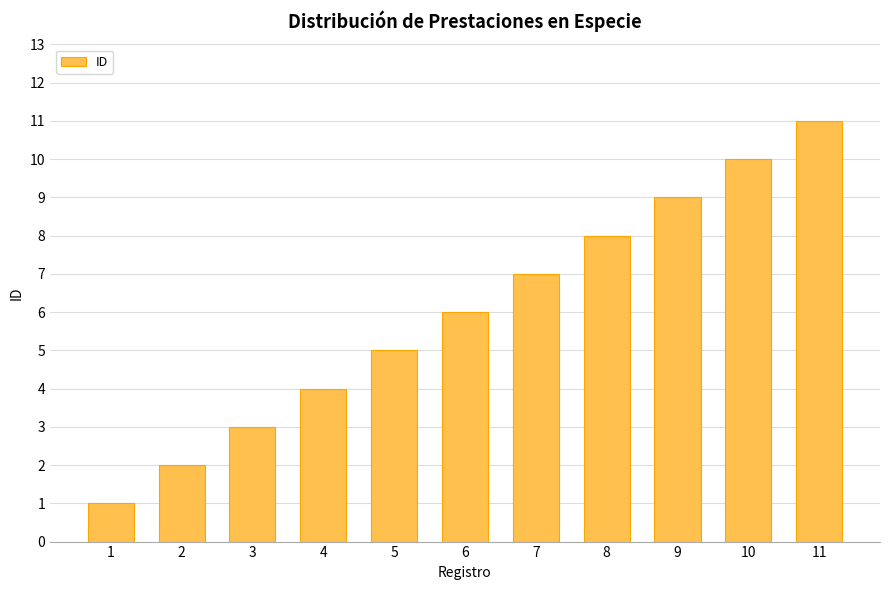

List the labels in order of value, smallest first.

1, 2, 3, 4, 5, 6, 7, 8, 9, 10, 11